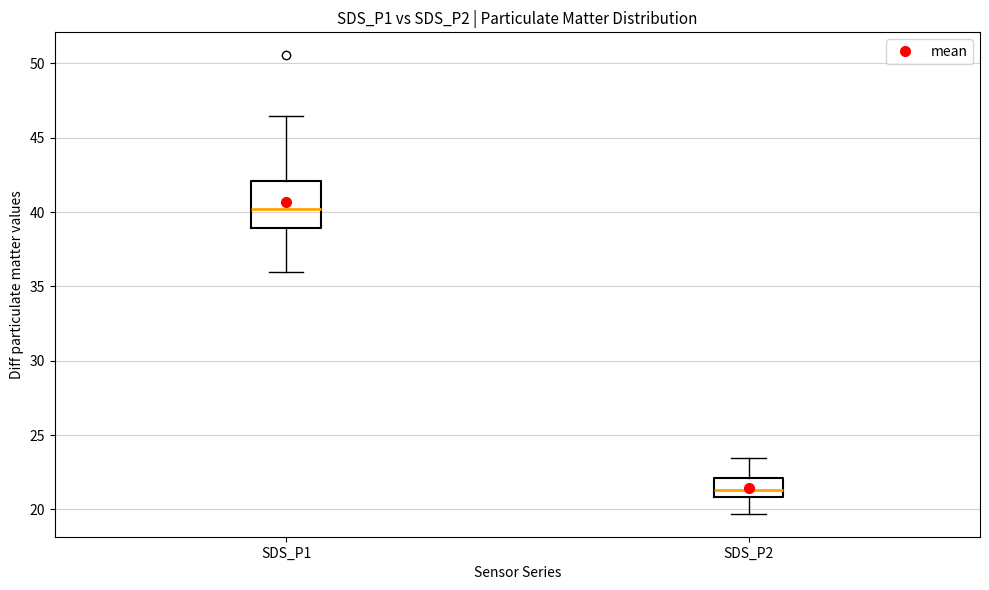

Which box's median line is the lowest?

SDS_P2